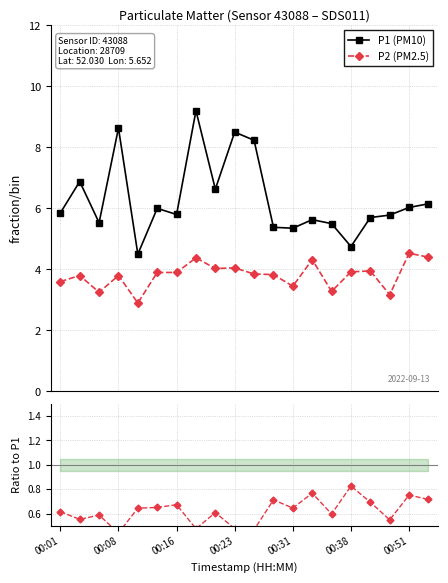

What is the approximate value of P2 (PM2.5) at 10?

3.9